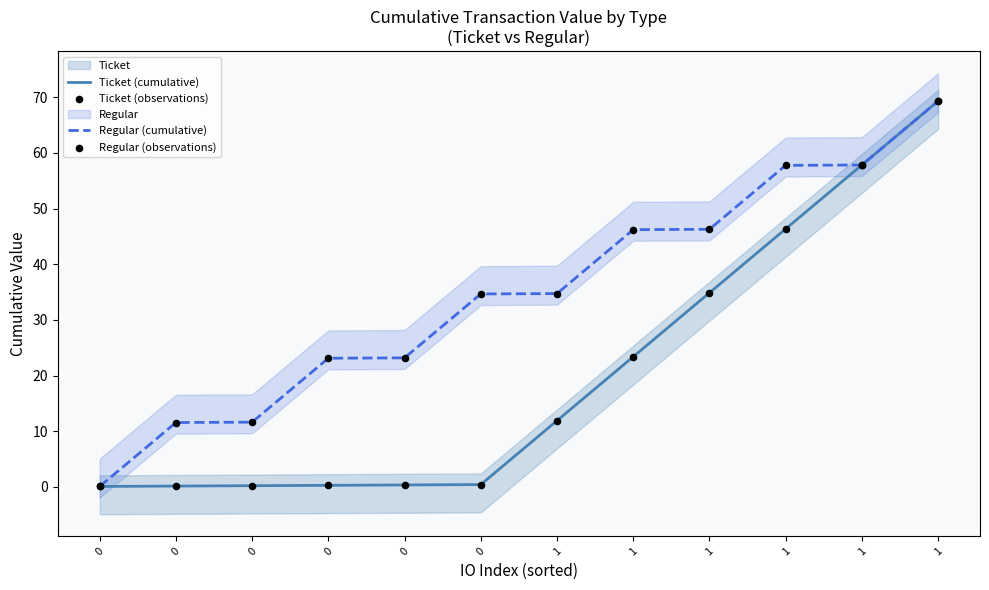

Which series has the largest total across all categories?

Regular (cumulative)